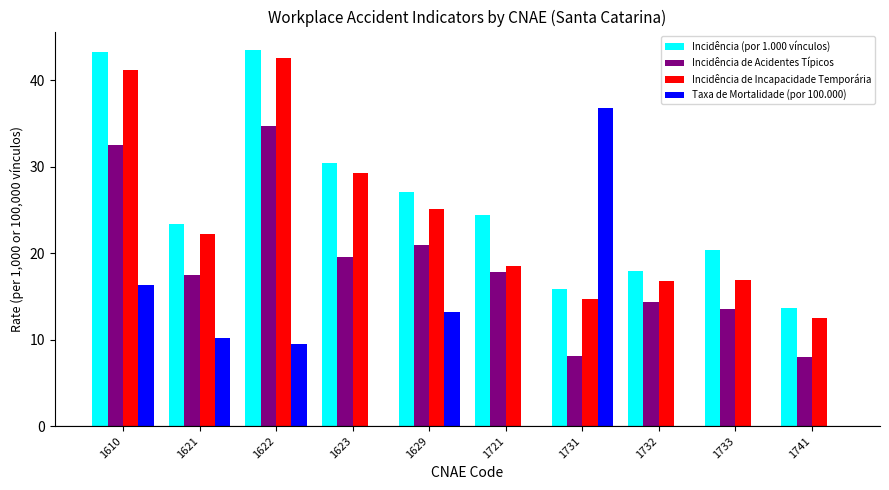

At which label does Incidência de Acidentes Típicos reach its peak?

1622